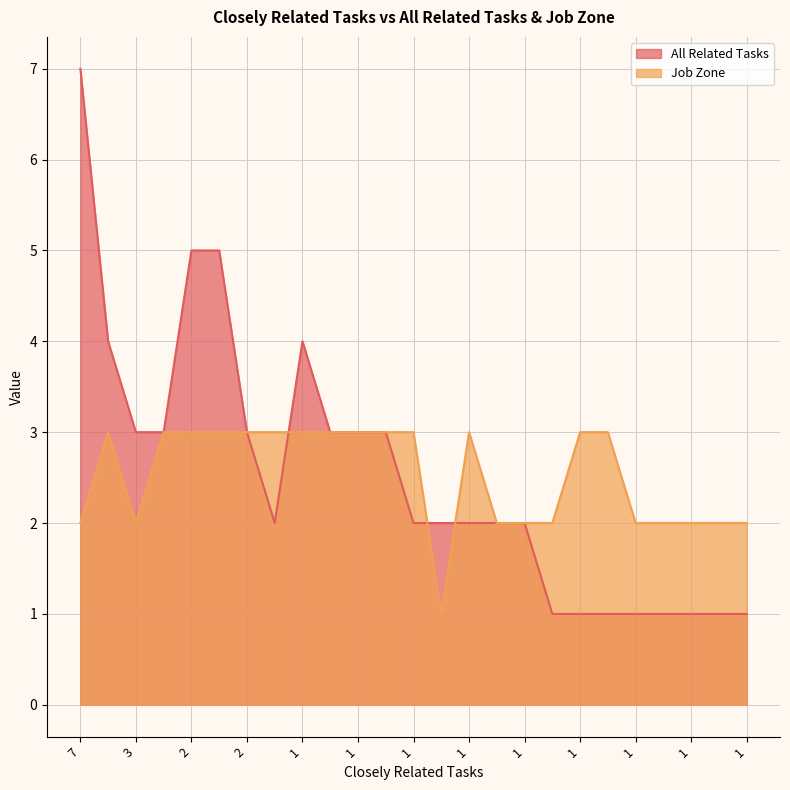

Is the value of Job Zone at 7 greater than the value of All Related Tasks at 1?

No